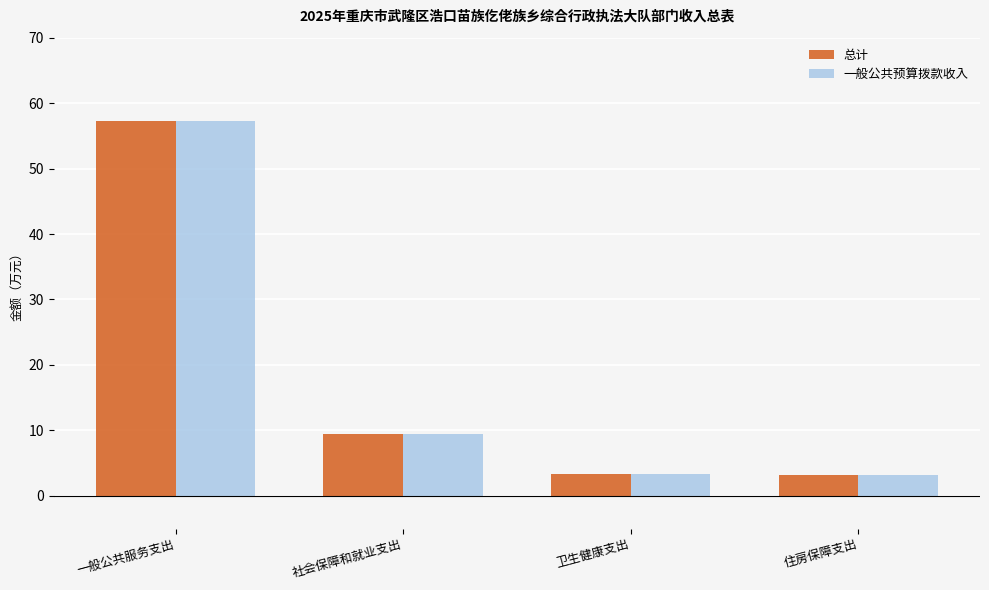

What is the value of the 一般公共预算拨款收入 bar at the 2nd from the left?

9.5